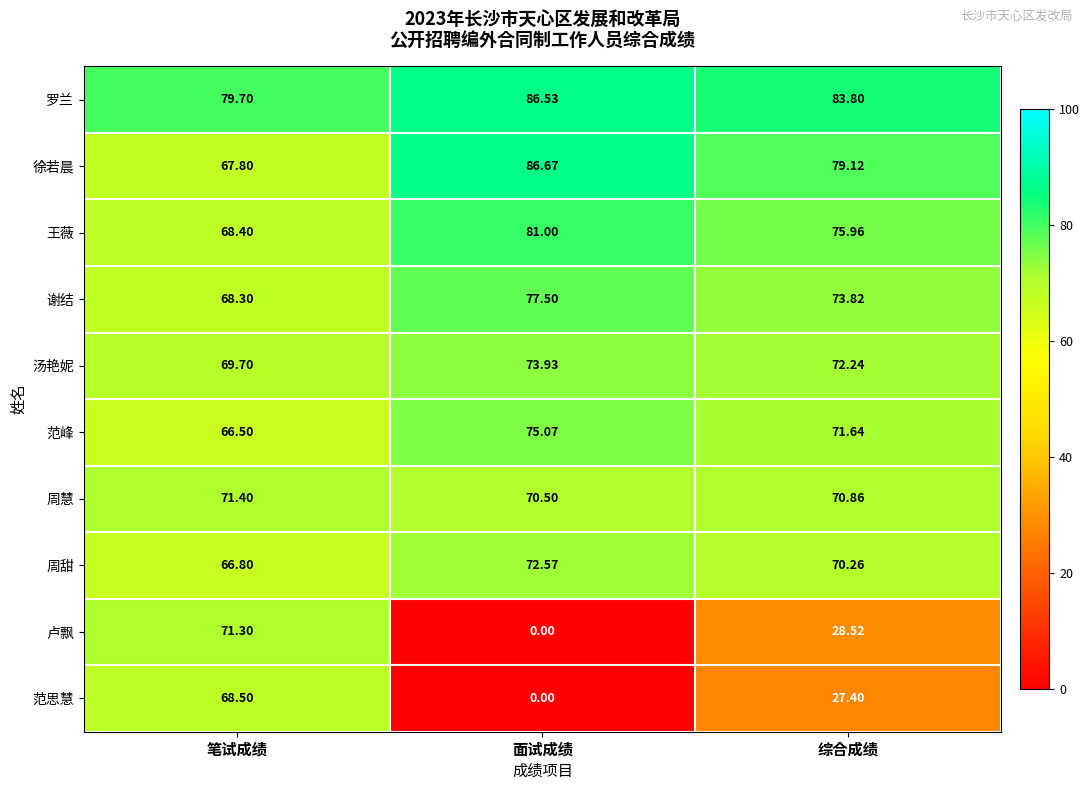

Count the number of data series in this chart.

10